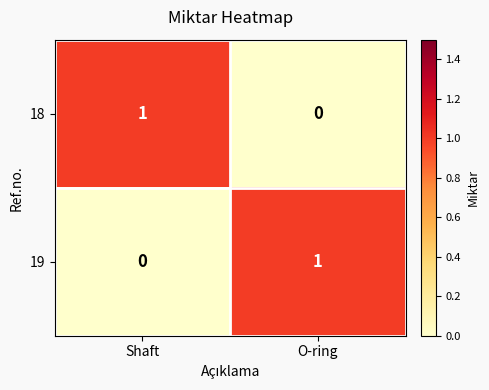

Is the value of 18 at Shaft greater than the value of 19 at Shaft?

Yes